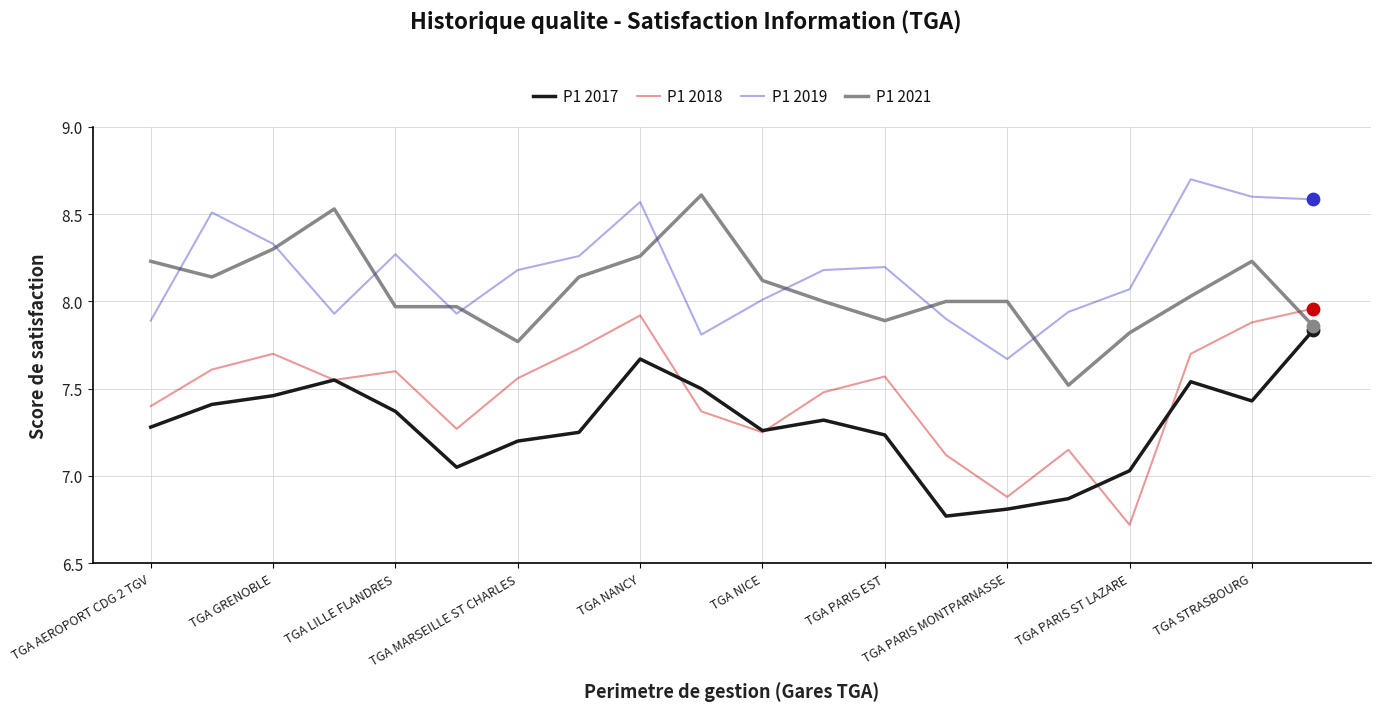

Which series has the widest spread of values?

P1 2018